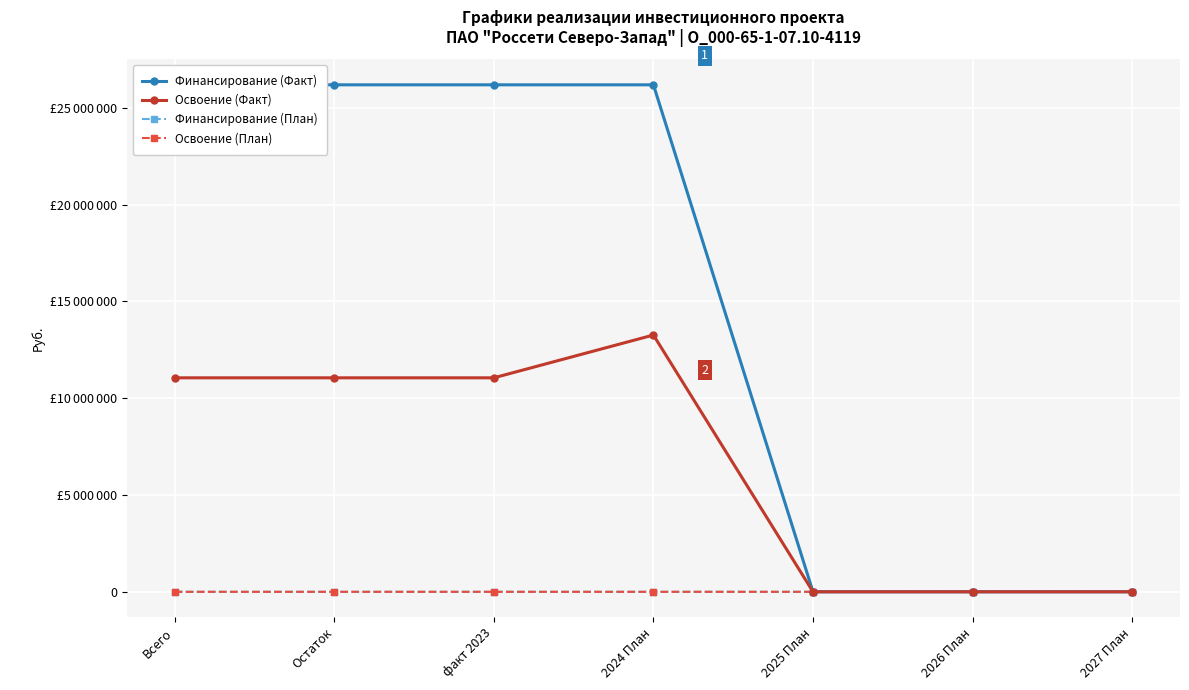

Is it true that Финансирование (План) equals 0 at 2027 План?

True